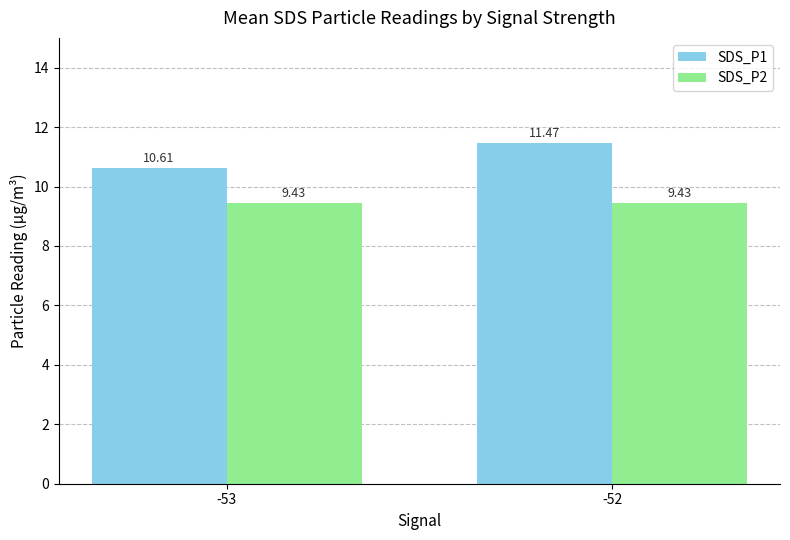

Is the value of SDS_P1 at -53 greater than the value of SDS_P2 at -52?

Yes